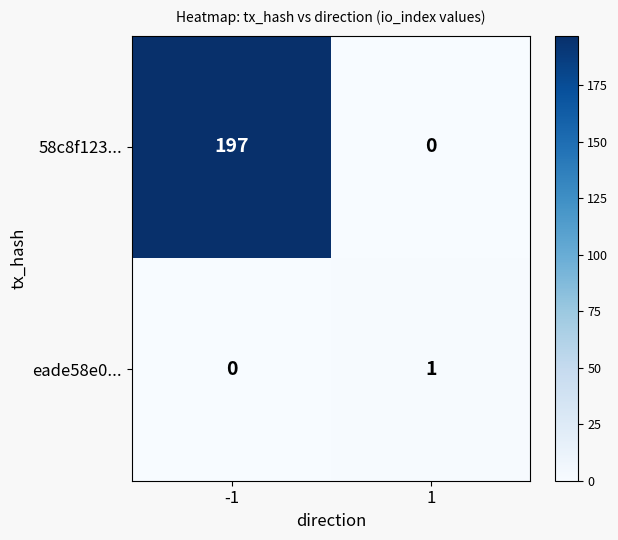

List the series in order of their peak value, highest first.

58c8f123..., eade58e0...